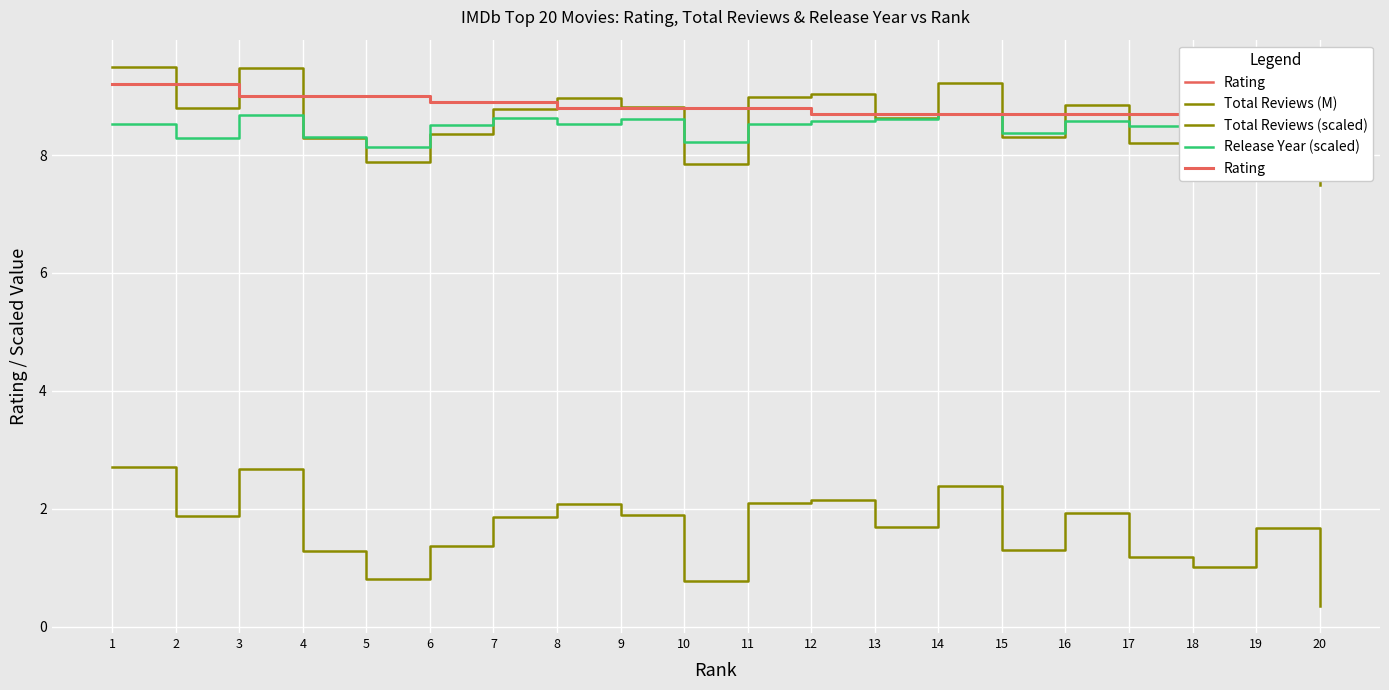

Read the Rating value at 5.

9.0